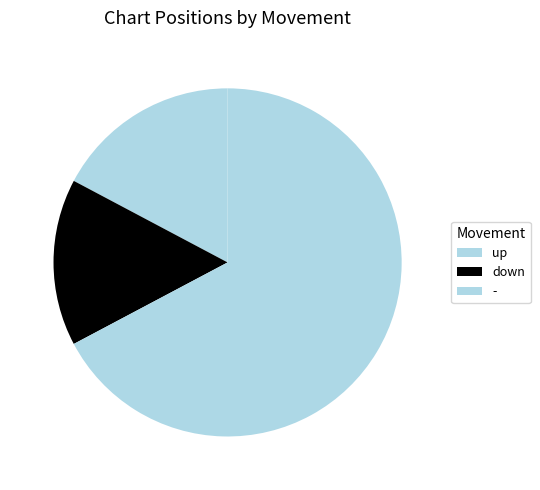

To the nearest percent, what is the difference between the largest and smallest slice percentages?

83%